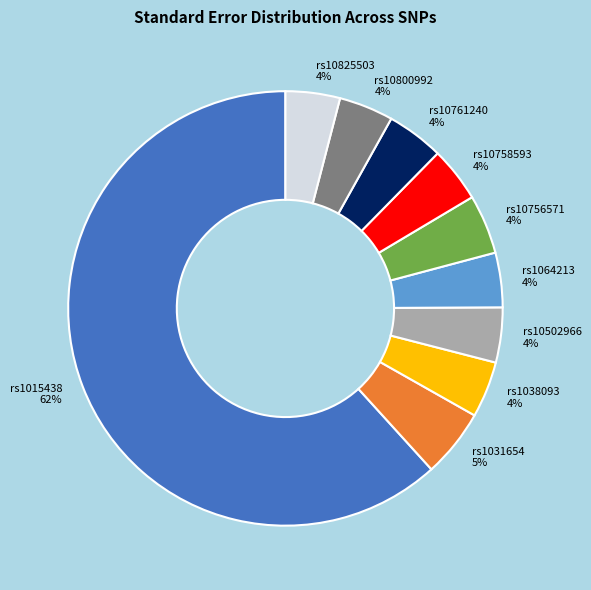

Does rs1015438 account for over 50% of the chart?

Yes